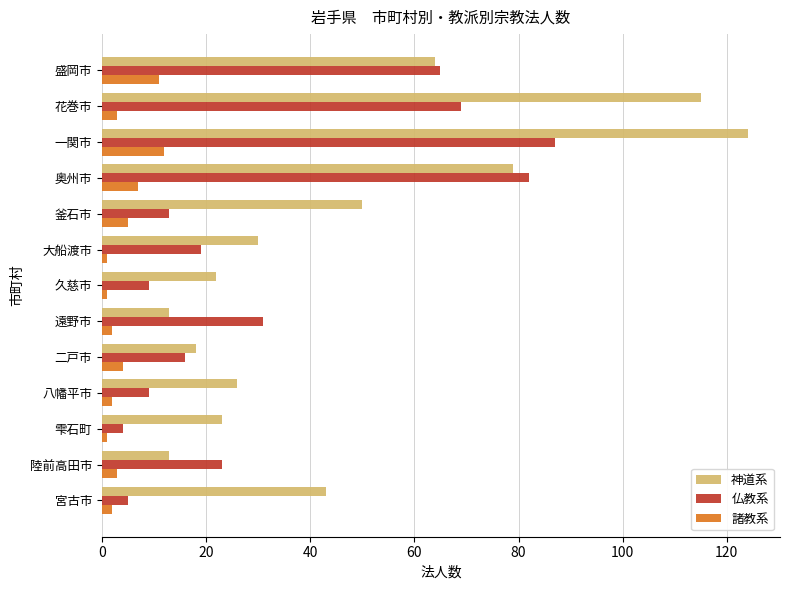

What is the average value of the 神道系 series?

48